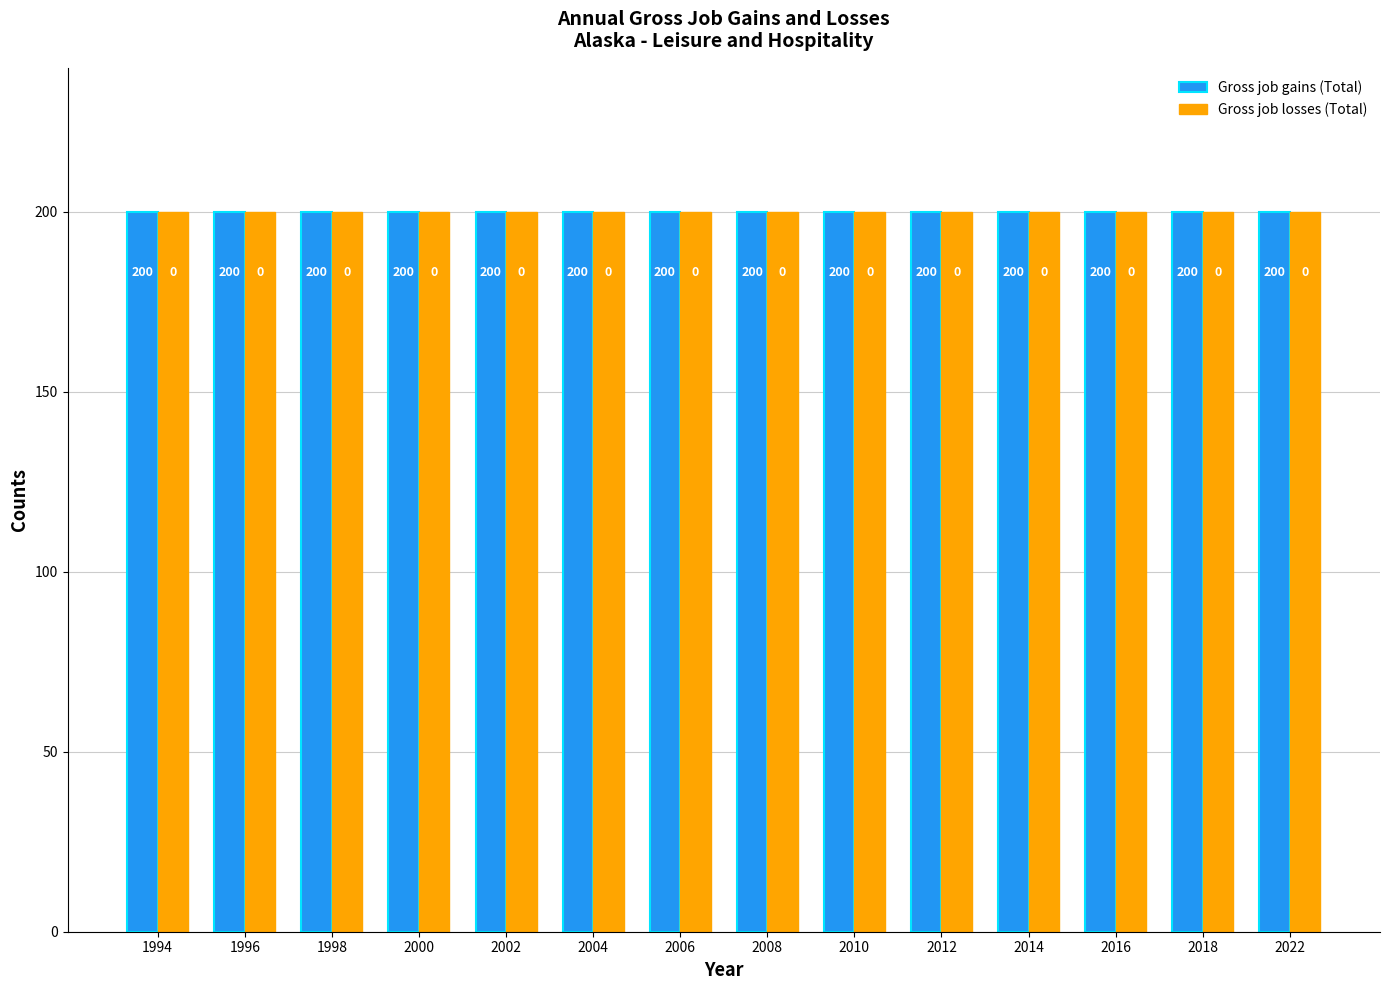

Does the chart contain any negative values?

No